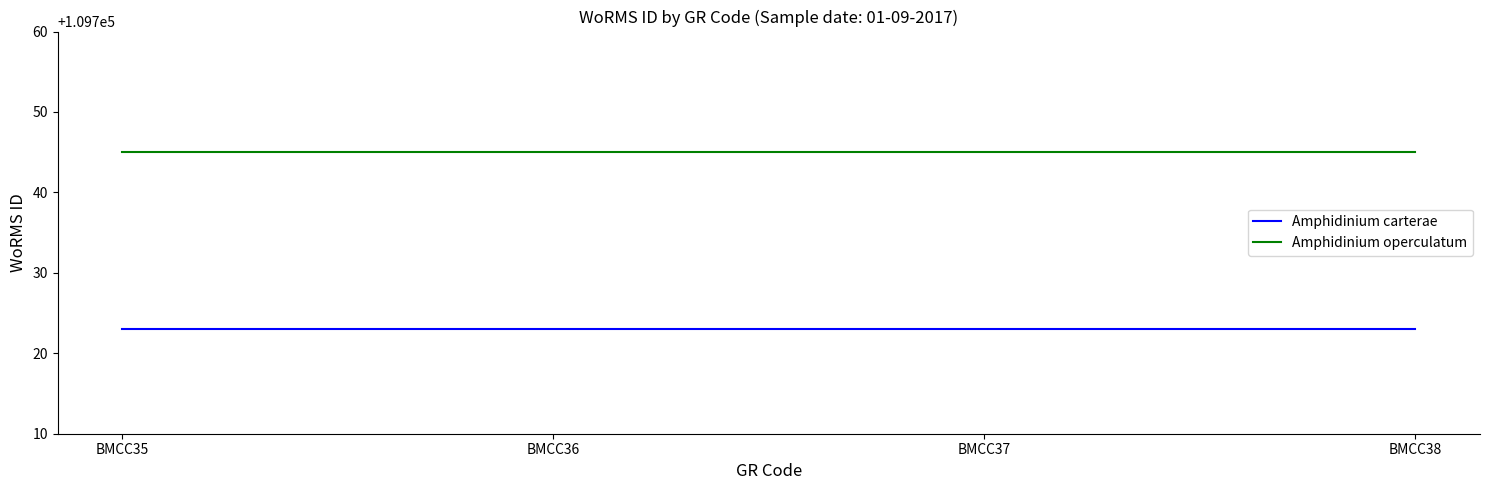

What is the minimum value for Amphidinium operculatum?

109745